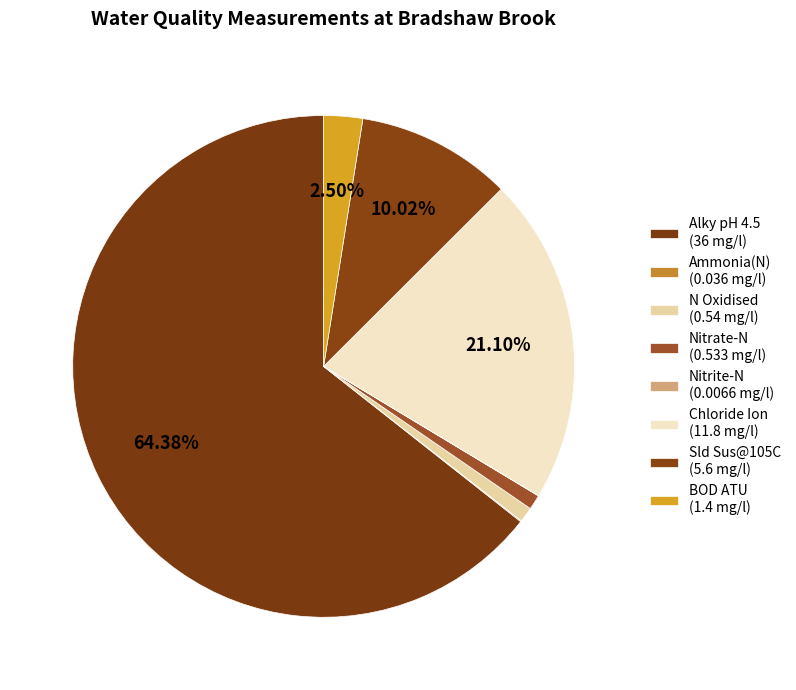

To the nearest percent, what portion does Nitrate-N represent?

1%